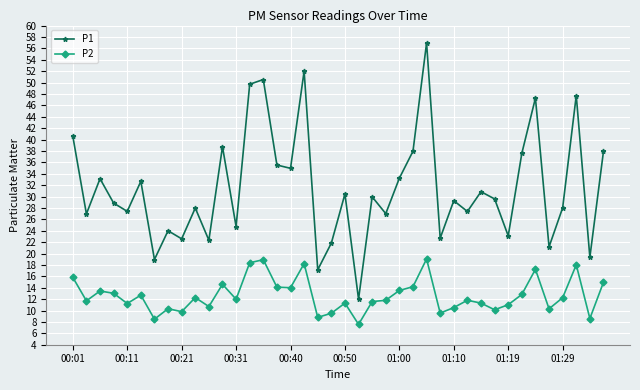

What is the highest value of the P1 series?

57.0